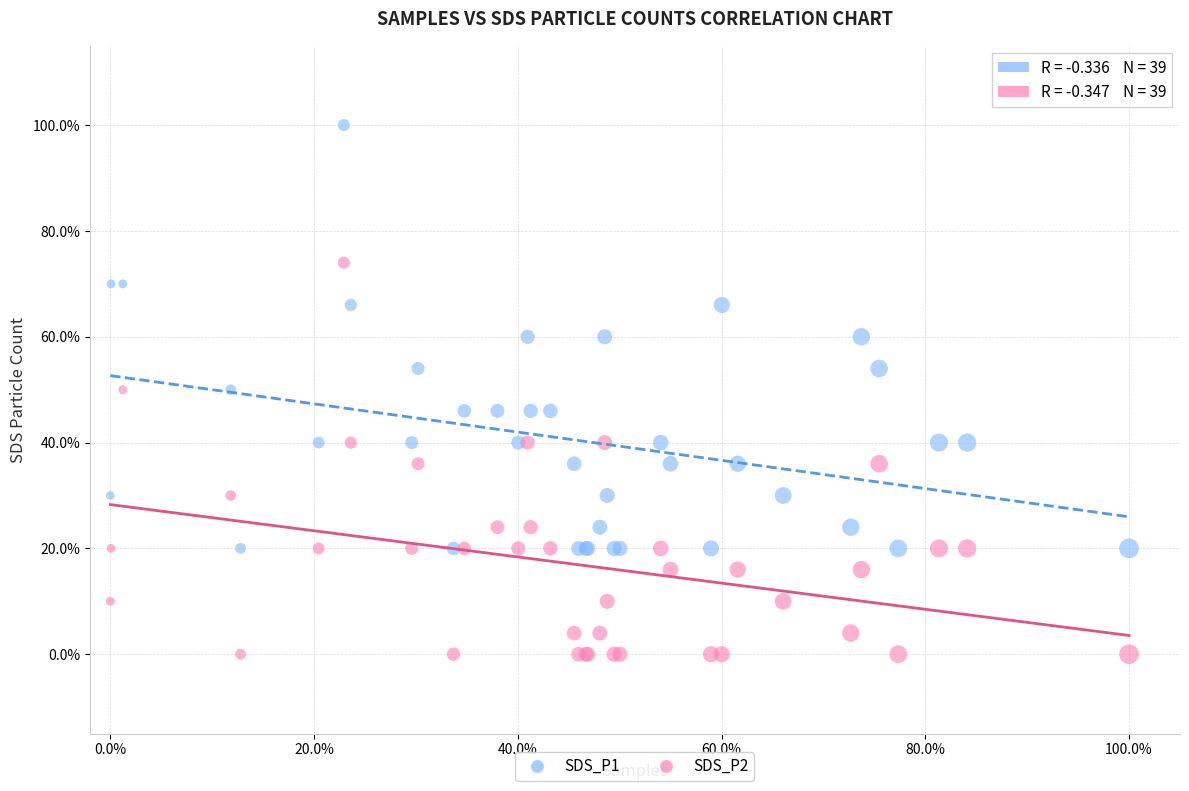

Which series has the largest Y range (max minus min)?

SDS_P1